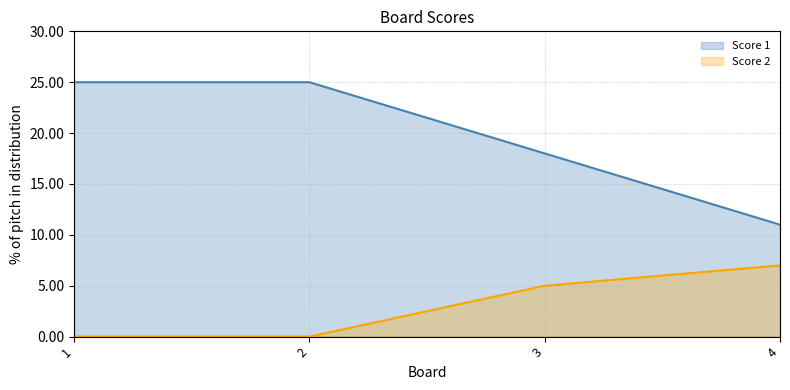

Which series has the largest total across all categories?

Score 1